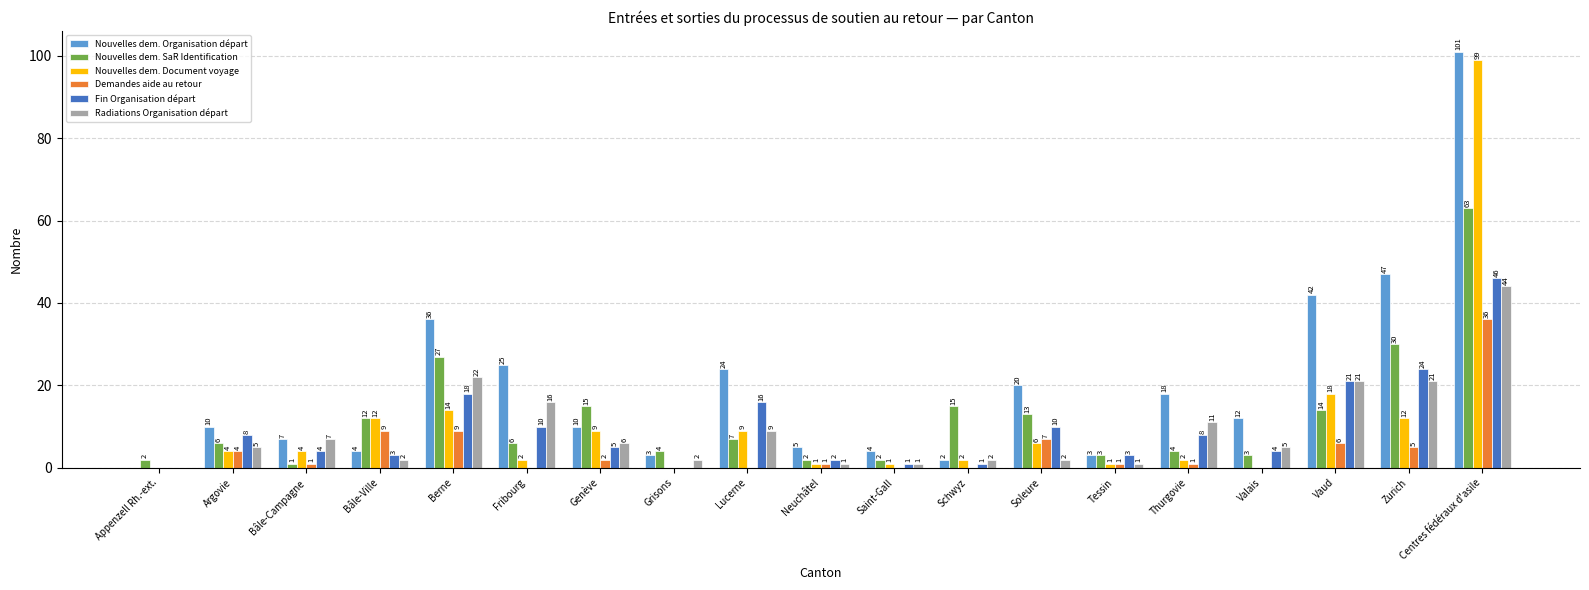

Which series changed the most between Genève and Centres fédéraux d'asile?

Nouvelles dem. Organisation départ